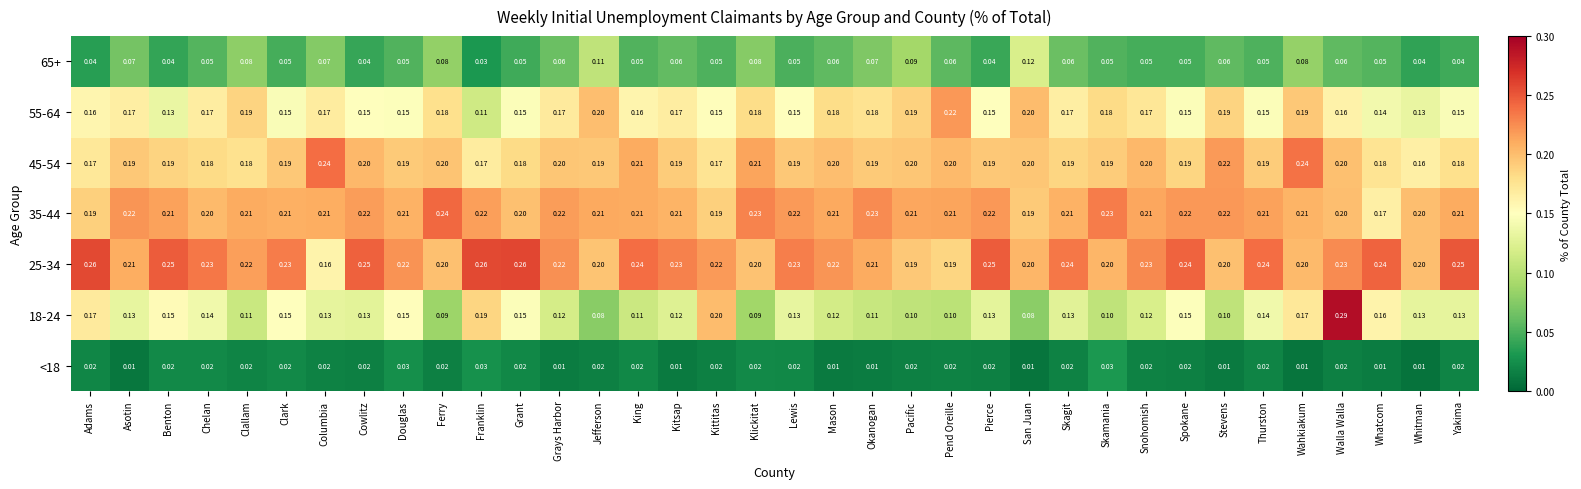

Is the value of 55-64 at Cowlitz greater than the value of 65+ at Pacific?

Yes